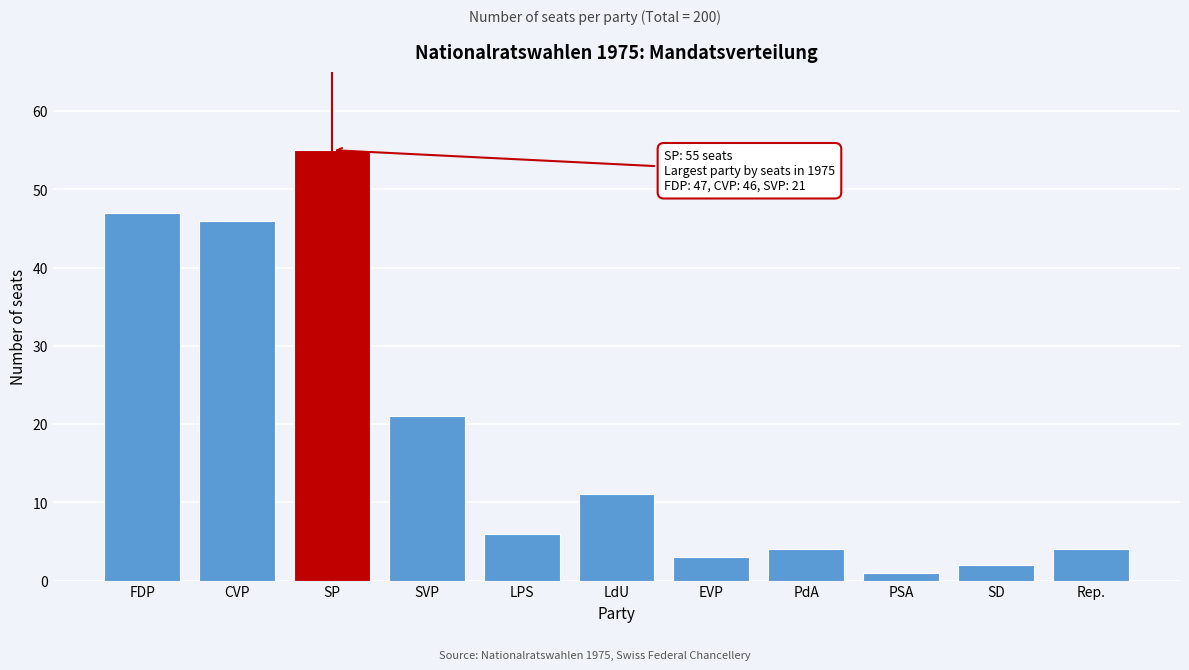

Reading right to left, extract all data points from this chart.

4	2	1	4	3	11	6	21	55	46	47